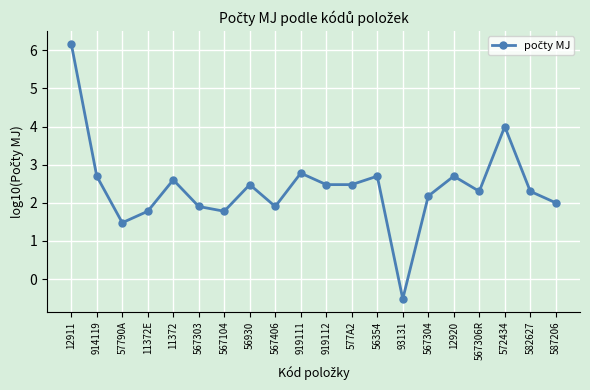

What is the value of the 18th point from the left?

4.0